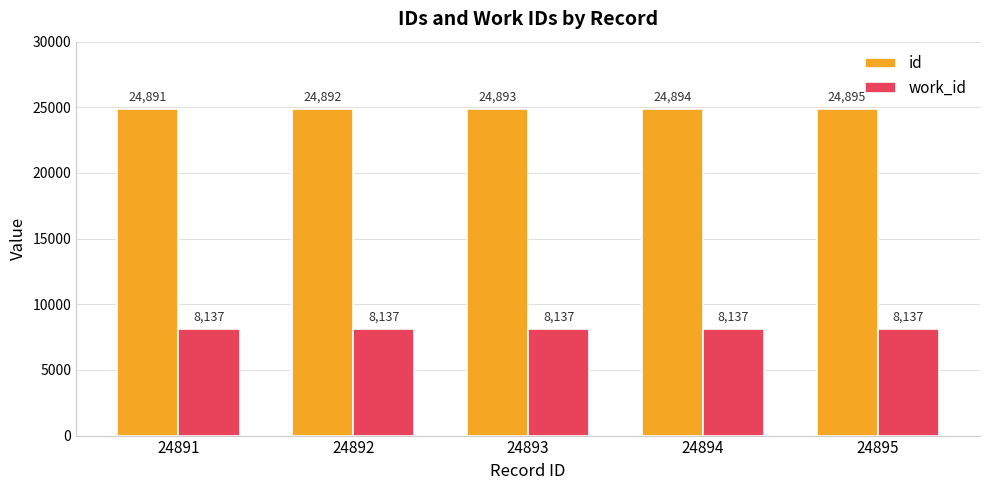

List the series in order of their peak value, highest first.

id, work_id